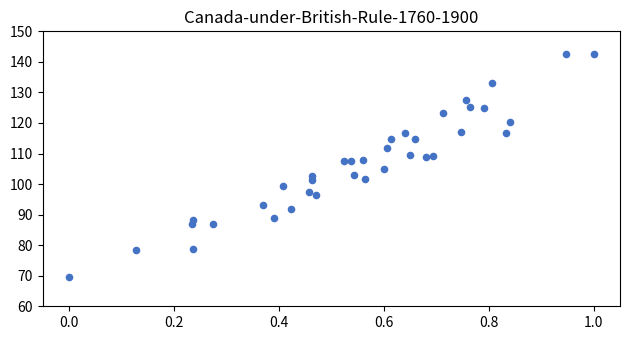

What is the range of Y values (max minus min)?

73.0